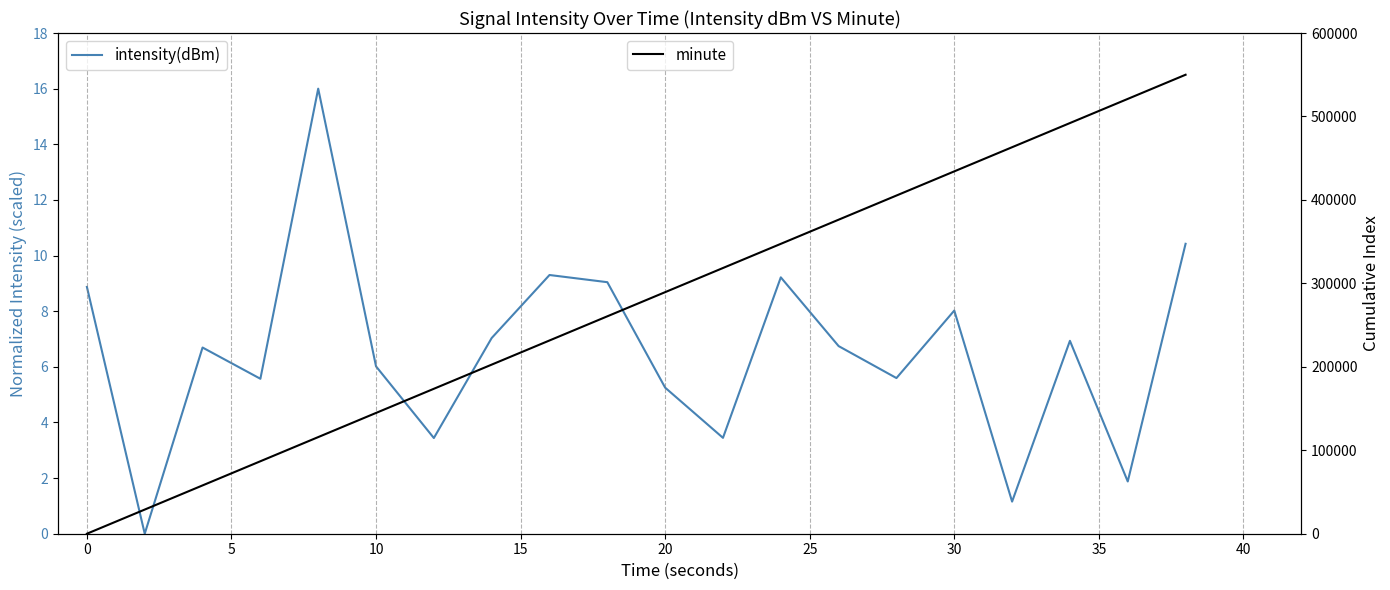

List the series in order of their peak value, lowest first.

intensity(dBm), minute